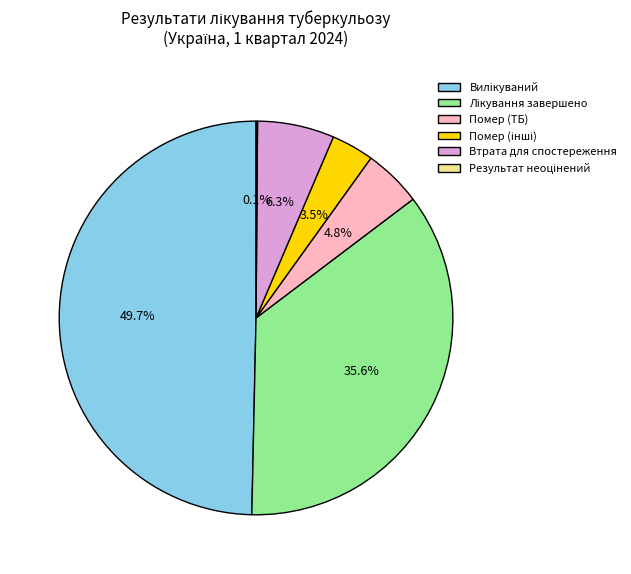

What portion of the pie excludes Втрата для спостереження?

93.7%